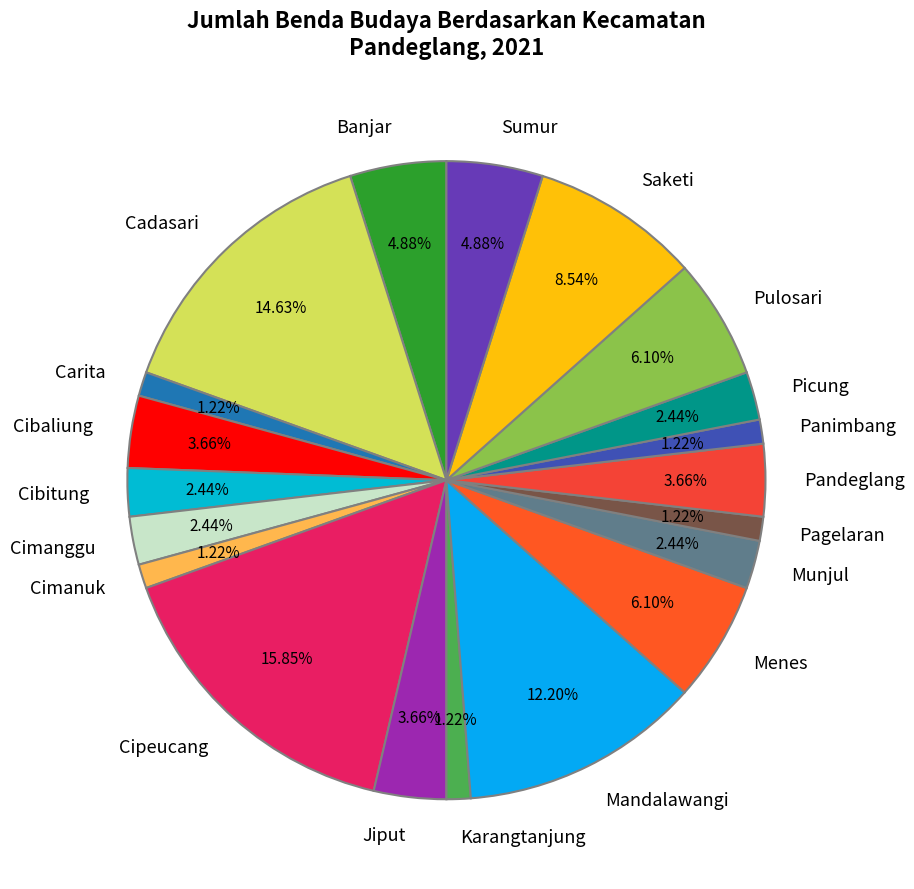

What percentage is NOT represented by Munjul?

97.6%